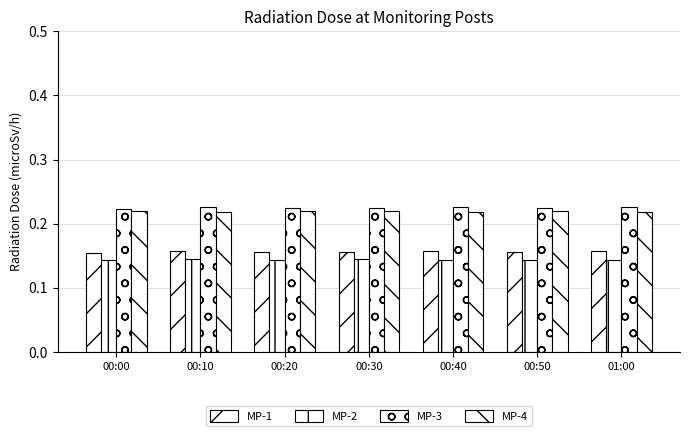

The MP-2 series shows 0.1 at 00:30. True or false?

True